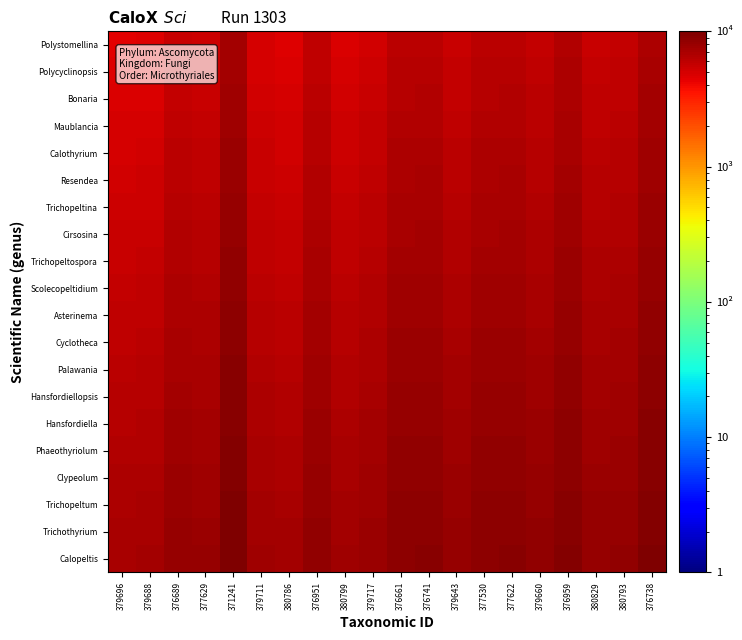

At 380799, list the series in order from largest to smallest.

Calopeltis, Trichothyrium, Trichopeltum, Clypeolum, Phaeothyriolum, Hansfordiella, Hansfordiellopsis, Palawania, Cyclotheca, Asterinema, Scolecopeltidium, Trichopeltospora, Cirsosina, Trichopeltina, Resendea, Calothyrium, Maublancia, Bonaria, Polycyclinopsis, Polystomellina